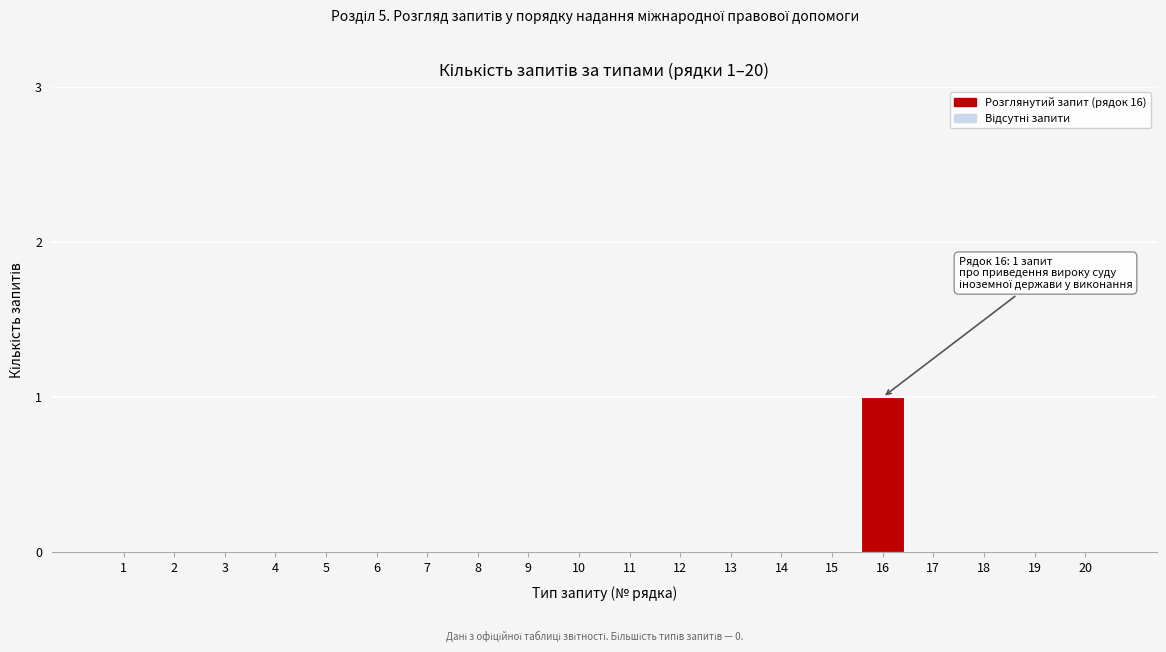

Reading left to right, what are all the values shown in this chart?

1=0	2=0	3=0	4=0	5=0	6=0	7=0	8=0	9=0	10=0	11=0	12=0	13=0	14=0	15=0	16=1	17=0	18=0	19=0	20=0